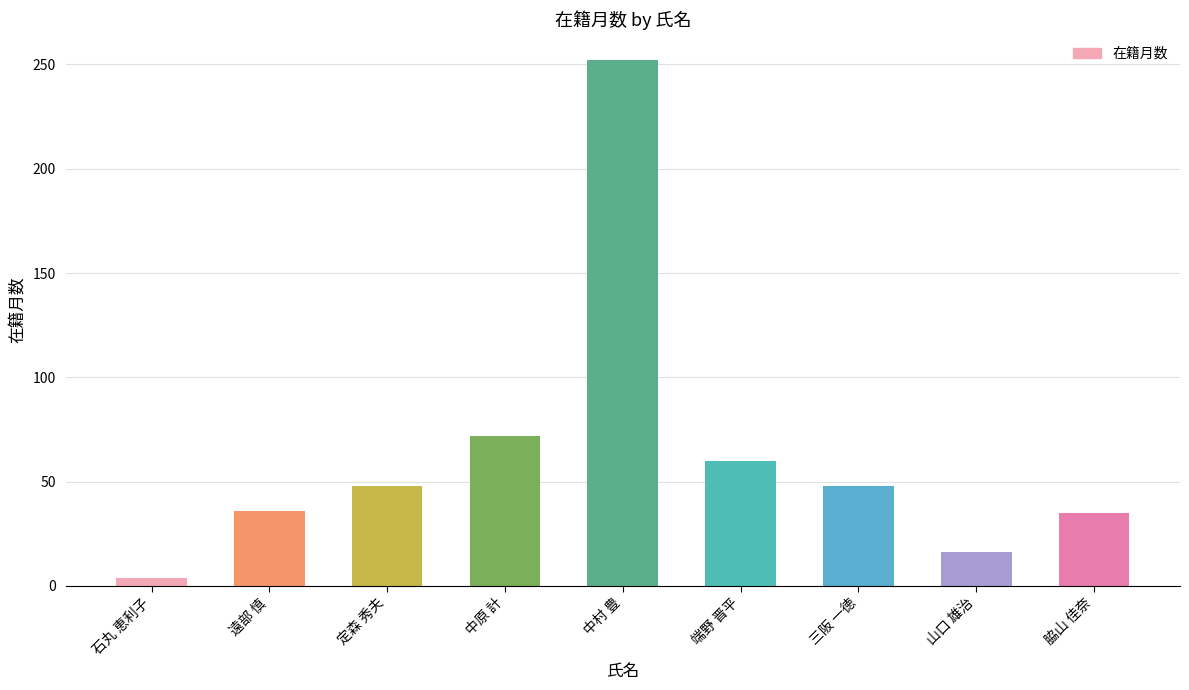

At which label is the value closest to 128?

中原 計